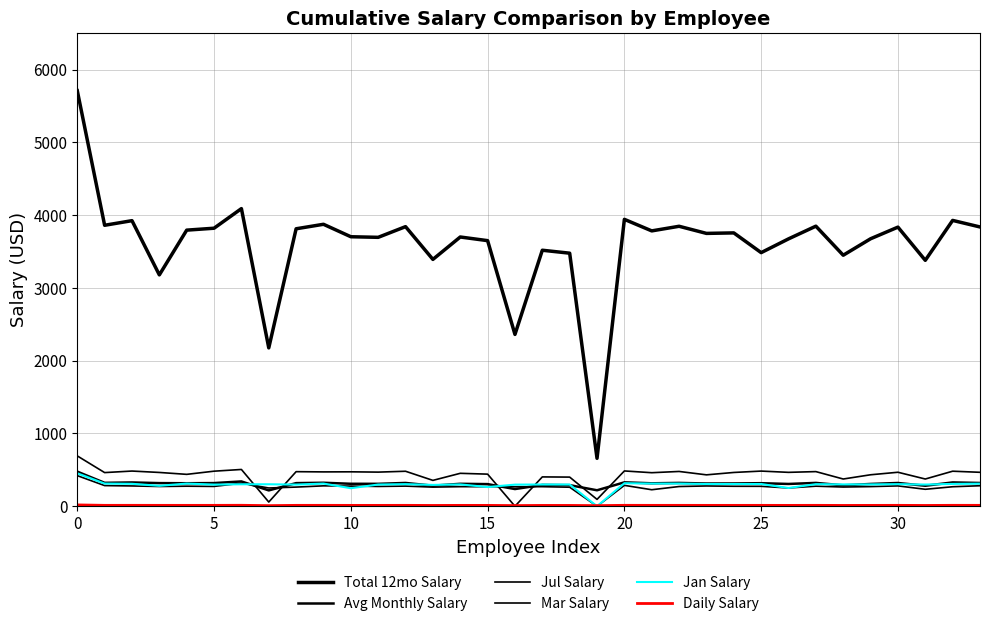

How many lines are shown in the chart?

6